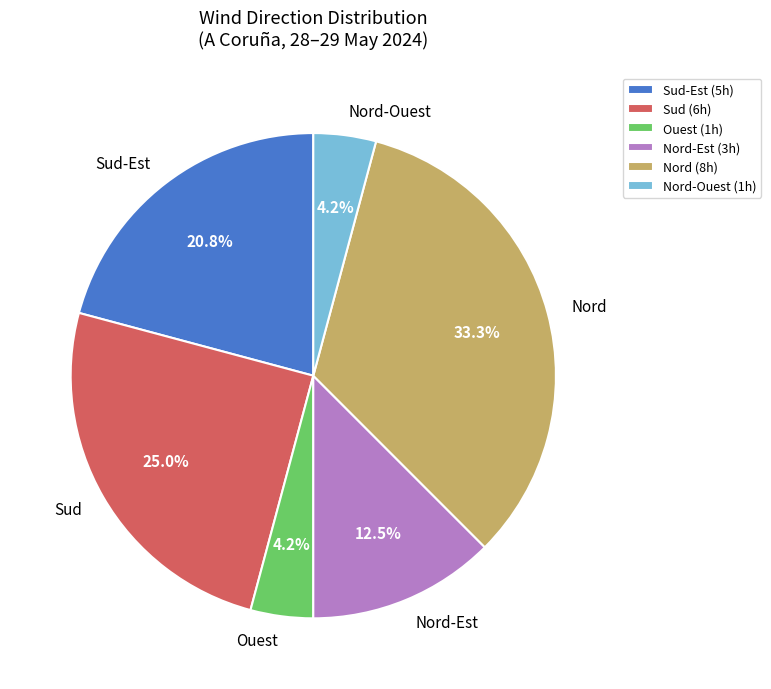

Does any single category account for the majority?

No